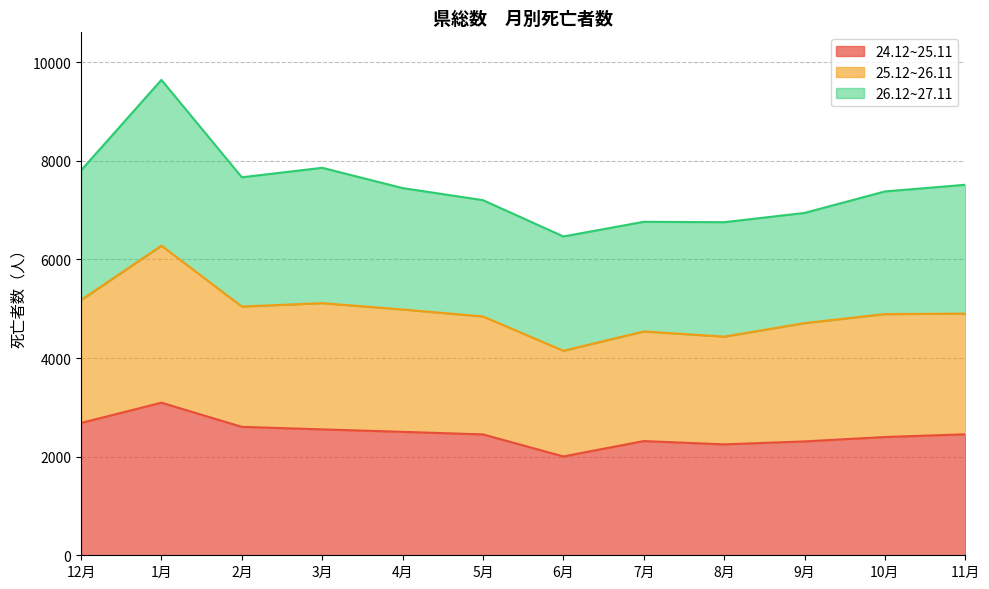

What is the difference between the maximum and minimum values in the 25.12~26.11 series?

2132